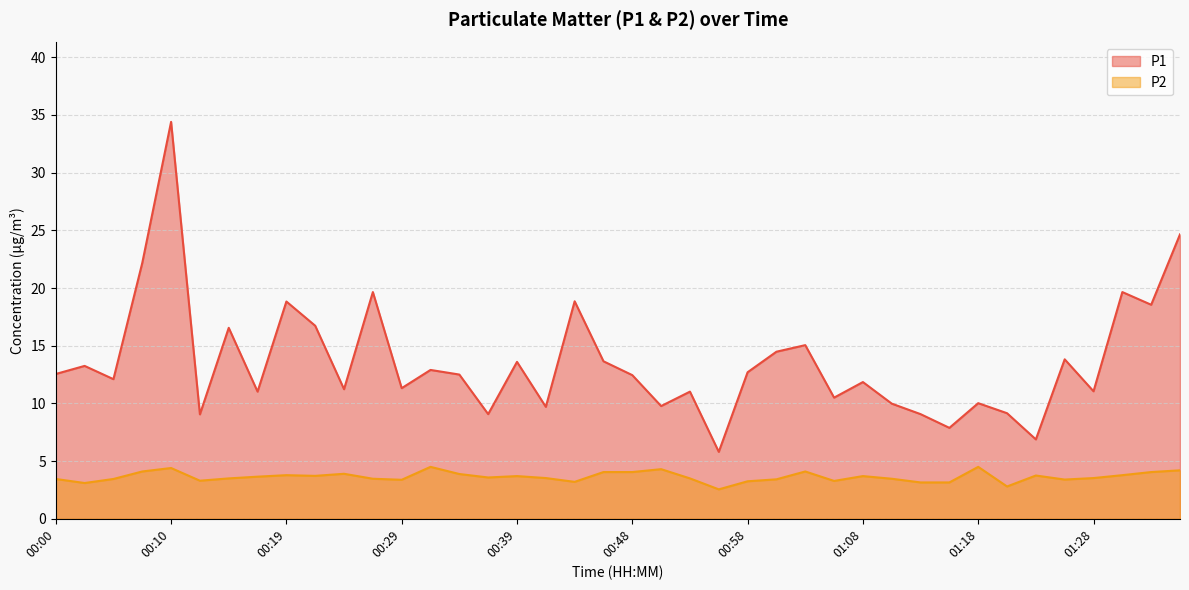

Reading left to right, what are all the values shown in this chart?

P1: 12.6	13.2	12.1	22.2	34.4	9.1	16.6	11.0	18.8	16.7	11.2	19.6	11.3	12.9	12.5	9.1	13.6	9.7	18.9	13.7	12.4	9.8	11.0	5.8	12.7	14.5	15.1	10.5	11.8	10.0	9.1	7.9	10.0	9.2	6.9	13.8	11.1	19.6	18.6	24.6
P2: 3.5	3.1	3.5	4.1	4.4	3.3	3.5	3.6	3.8	3.7	3.9	3.5	3.4	4.5	3.9	3.6	3.7	3.5	3.2	4.0	4.0	4.3	3.5	2.5	3.2	3.4	4.1	3.3	3.7	3.5	3.1	3.1	4.5	2.8	3.8	3.4	3.5	3.8	4.0	4.2